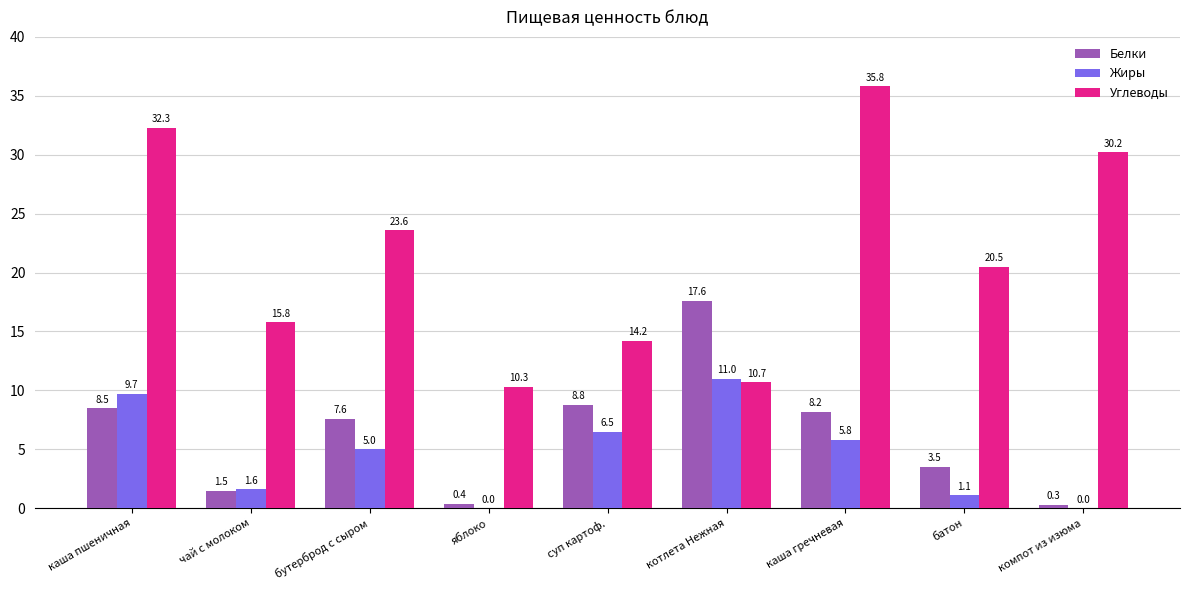

What is the sum of the Белки values at батон and котлета Нежная?

21.1